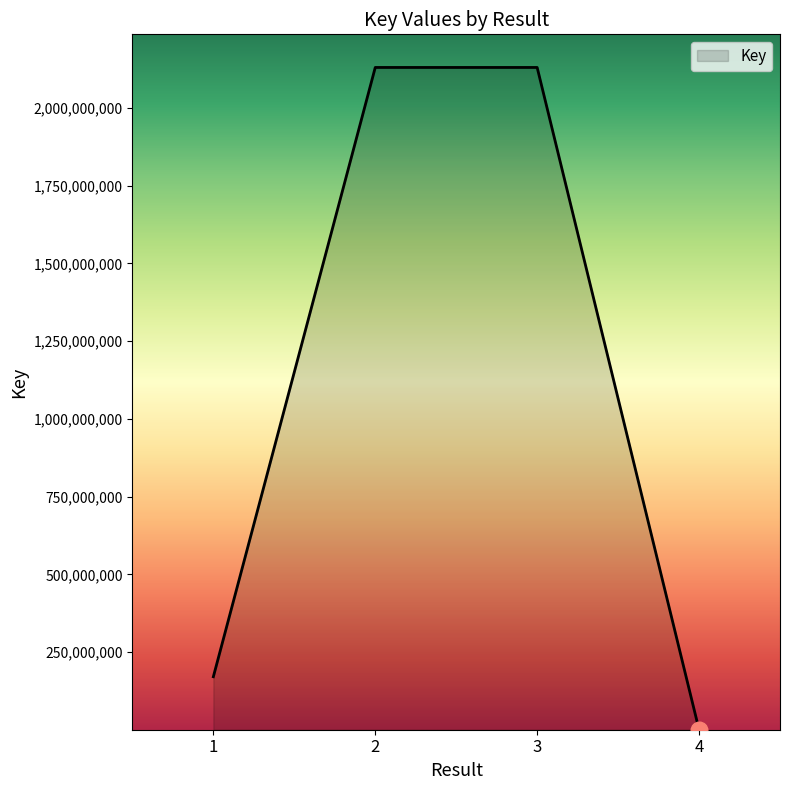

The value at 1 is 170756327. True or false?

True